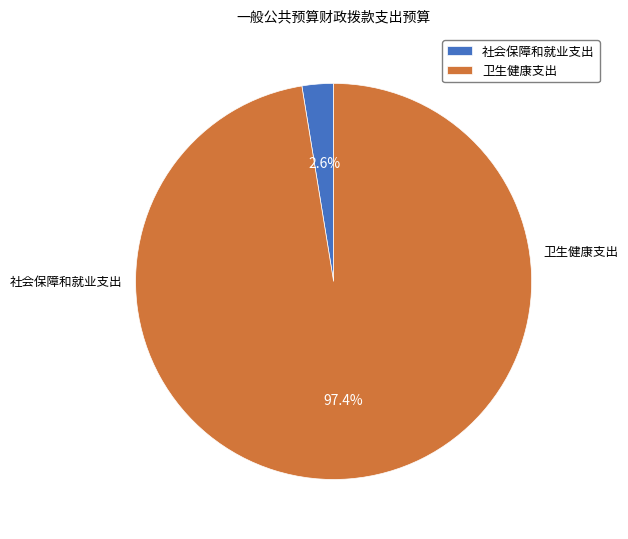

Is 卫生健康支出 the majority of the pie?

Yes